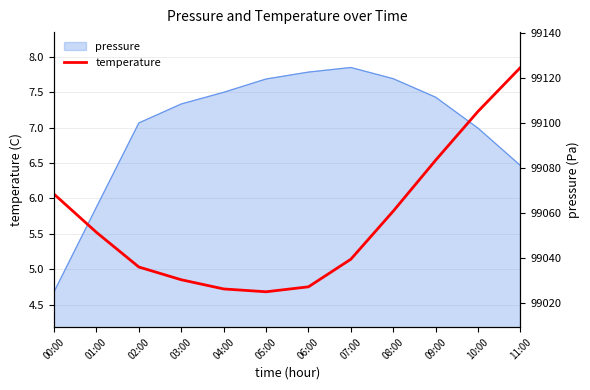

True or false: the data shows 5.8 at 08:00.

True